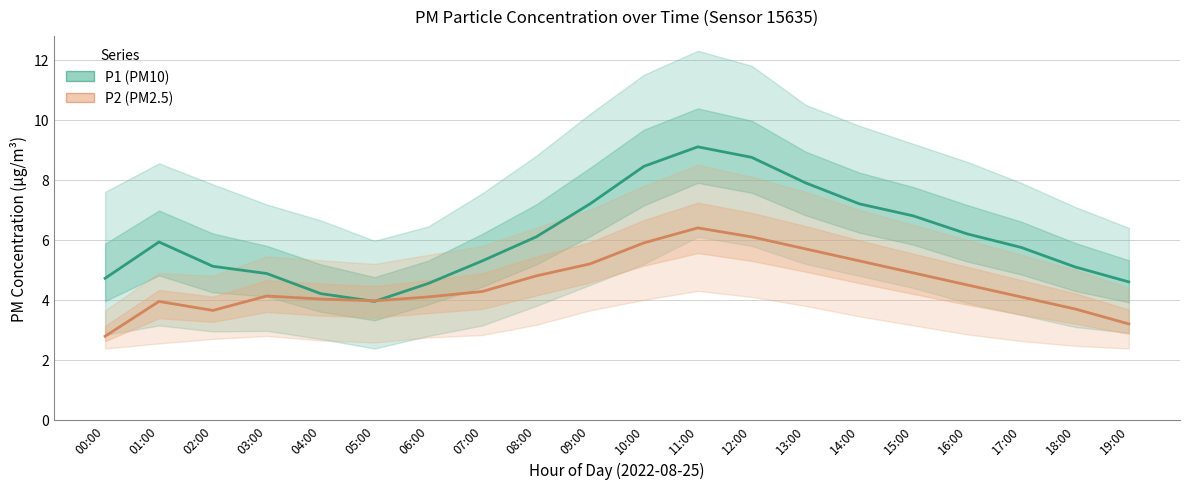

What is the sum of all P2_lower values?

61.2